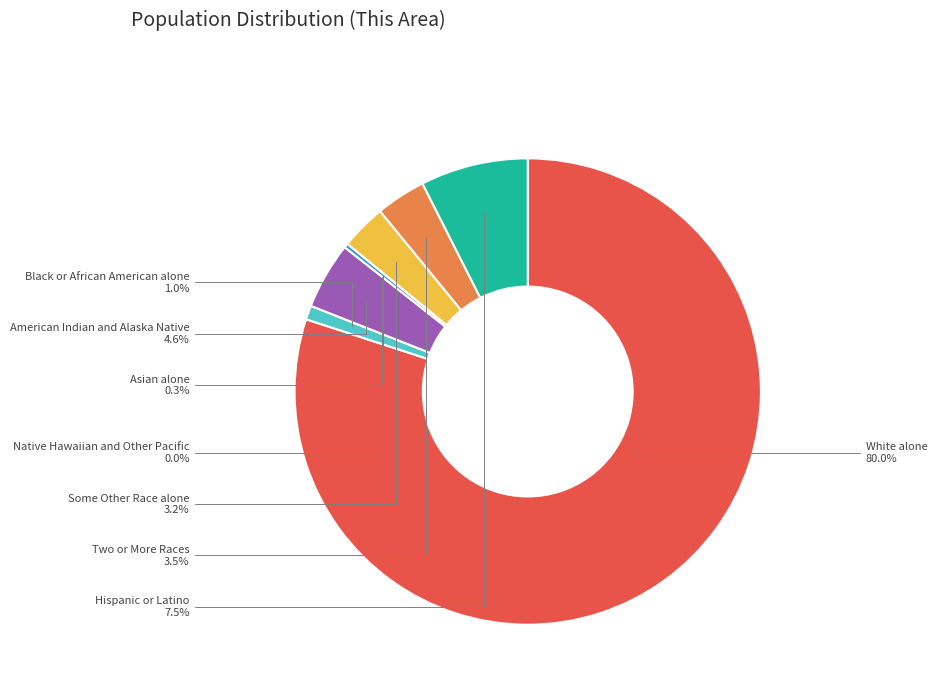

Which has a higher value, Asian alone or Some Other Race alone?

Some Other Race alone